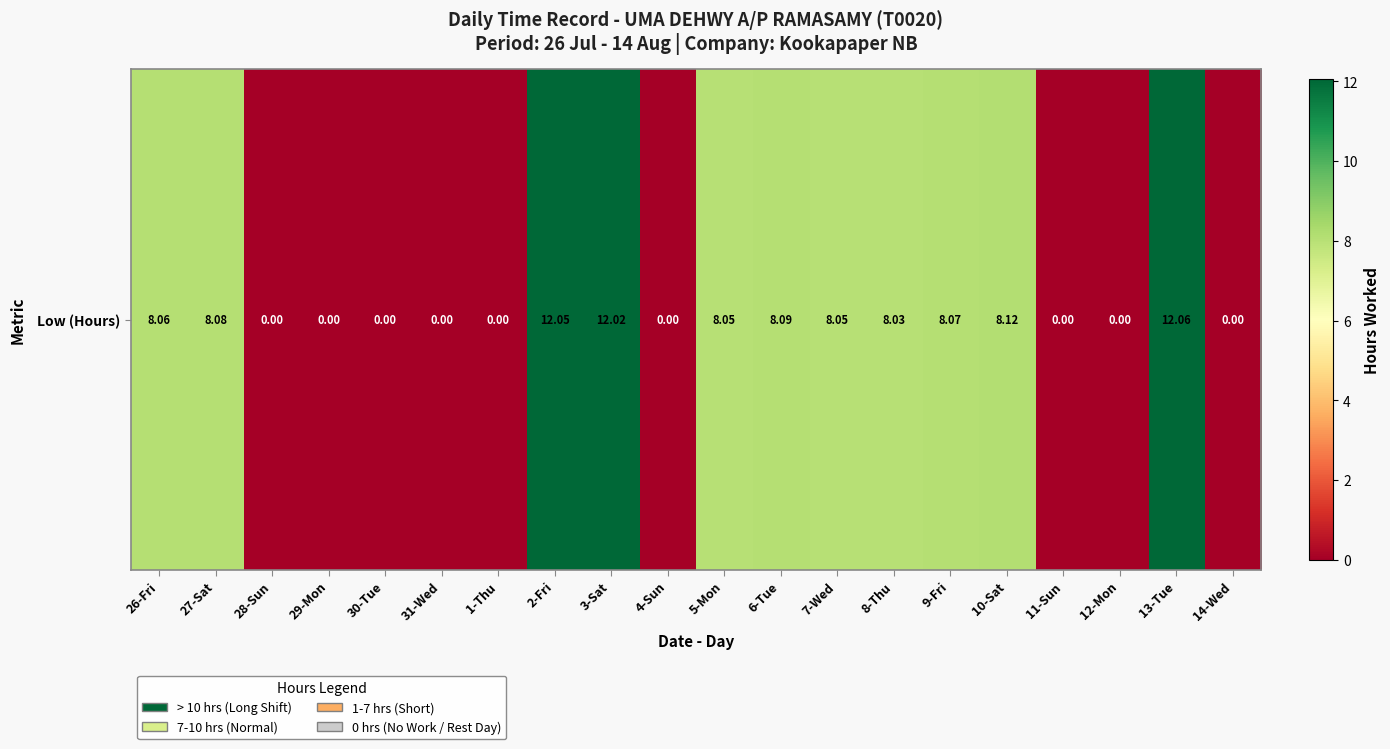

What is the average value?

5.0